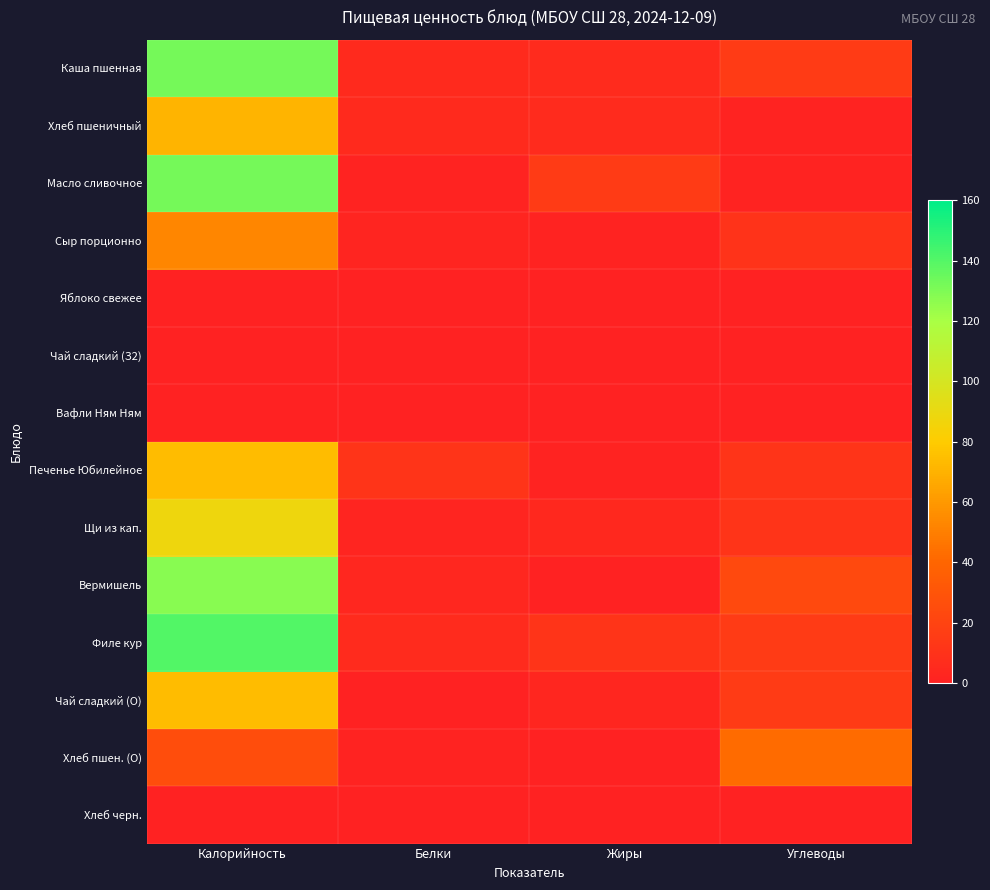

Reading left to right, transcribe all the data shown in this chart.

Каша пшенная: Калорийность=132.0	Белки=5.0	Жиры=5.9	Углеводы=15.0
Хлеб пшеничный: Калорийность=71.0	Белки=5.0	Жиры=6.0	Углеводы=1.0
Масло сливочное: Калорийность=132.0	Белки=1.0	Жиры=15.0	Углеводы=1.0
Сыр порционно: Калорийность=53.0	Белки=2.0	Жиры=1.0	Углеводы=10.0
Яблоко свежее: Калорийность=0.0	Белки=0.0	Жиры=0.0	Углеводы=0.0
Чай сладкий (З2): Калорийность=0.0	Белки=0.0	Жиры=0.0	Углеводы=0.0
Вафли Ням Ням: Калорийность=0.0	Белки=0.0	Жиры=0.0	Углеводы=0.0
Печенье Юбилейное: Калорийность=74.0	Белки=10.8	Жиры=1.0	Углеводы=11.0
Щи из кап.: Калорийность=88.0	Белки=2.0	Жиры=4.0	Углеводы=10.8
Вермишель: Калорийность=128.0	Белки=3.6	Жиры=0.4	Углеводы=23.4
Филе кур: Калорийность=140.5	Белки=6.0	Жиры=11.0	Углеводы=15.0
Чай сладкий (О): Калорийность=74.0	Белки=0.2	Жиры=2.9	Углеводы=15.0
Хлеб пшен. (О): Калорийность=25.9	Белки=0.8	Жиры=0.1	Углеводы=42.0
Хлеб черн.: Калорийность=0.0	Белки=0.0	Жиры=0.3	Углеводы=0.0